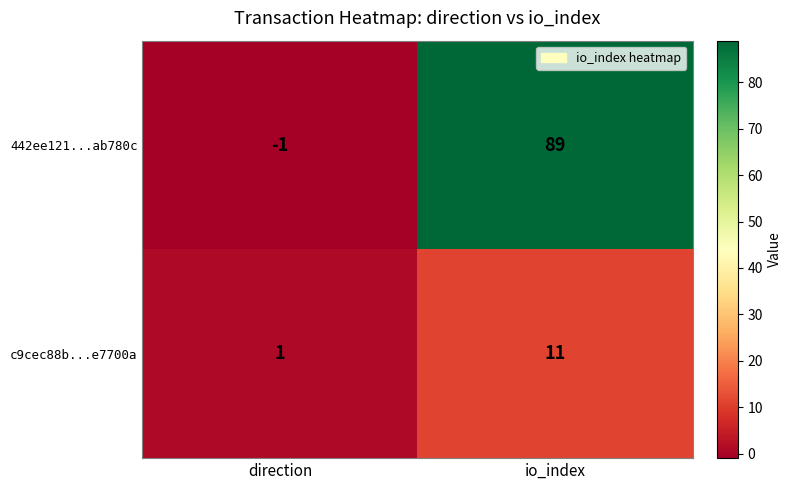

Reading right to left, extract all data points from this chart.

442ee121...ab780c: io_index=89	direction=-1
c9cec88b...e7700a: io_index=11	direction=1